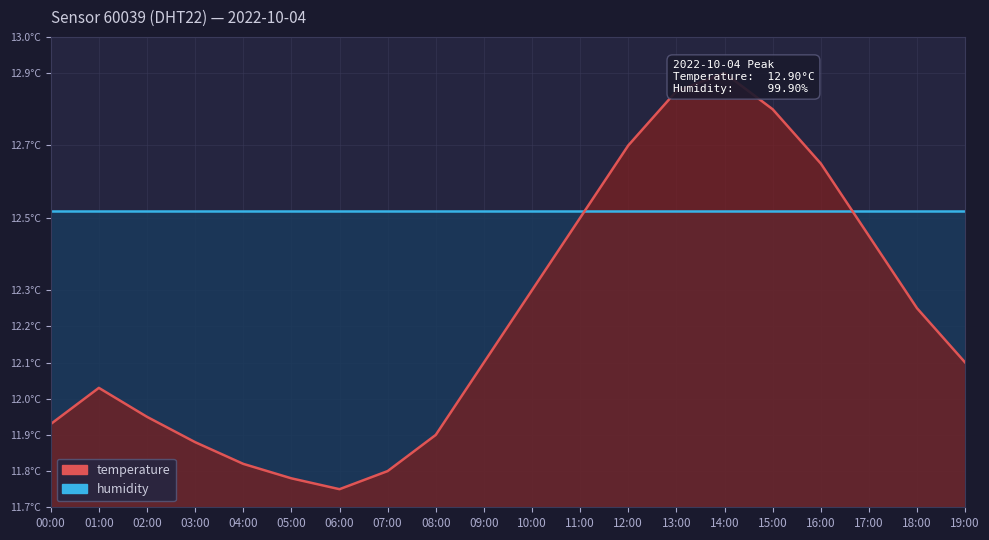

The value at 05:00 is 16.1. True or false?

False